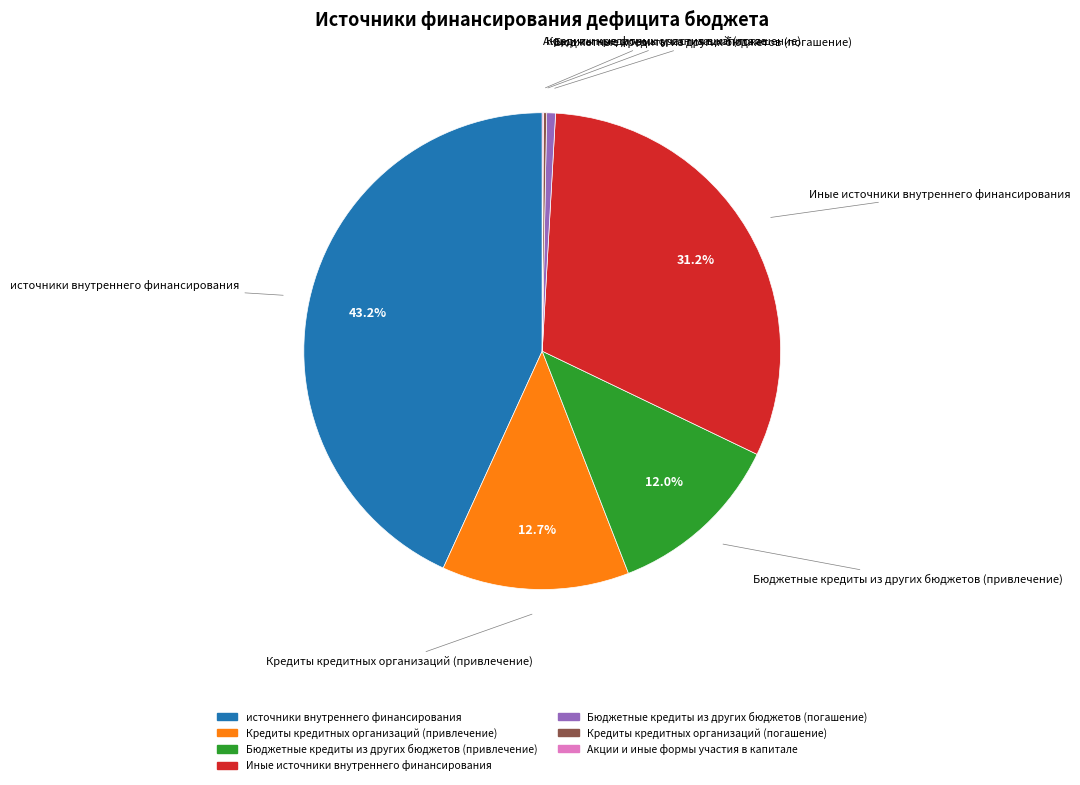

To the nearest percent, what is the average slice percentage?

14%